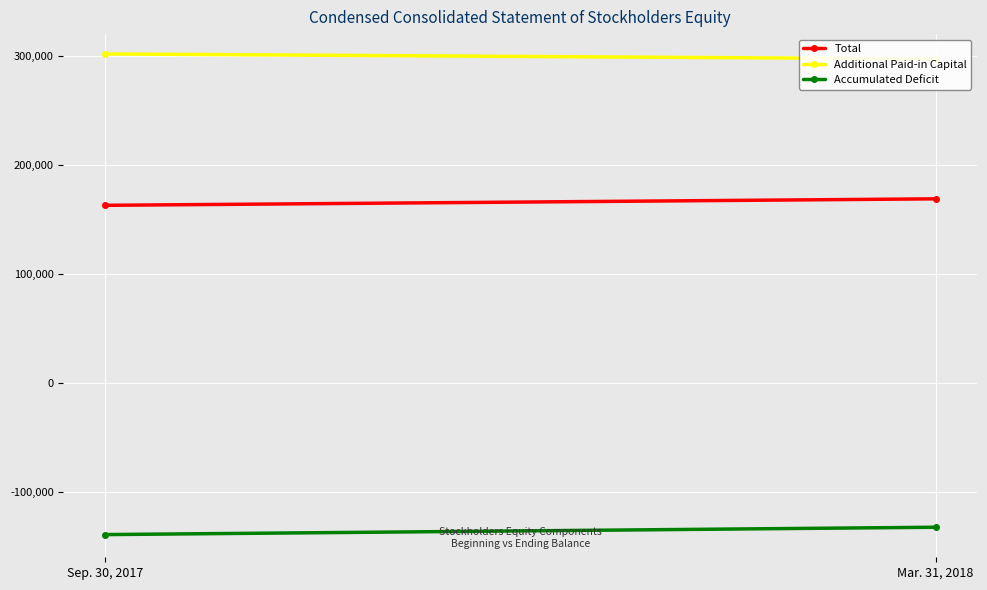

What is the sum of the Accumulated Deficit values at Sep. 30, 2017 and Mar. 31, 2018?

-271624